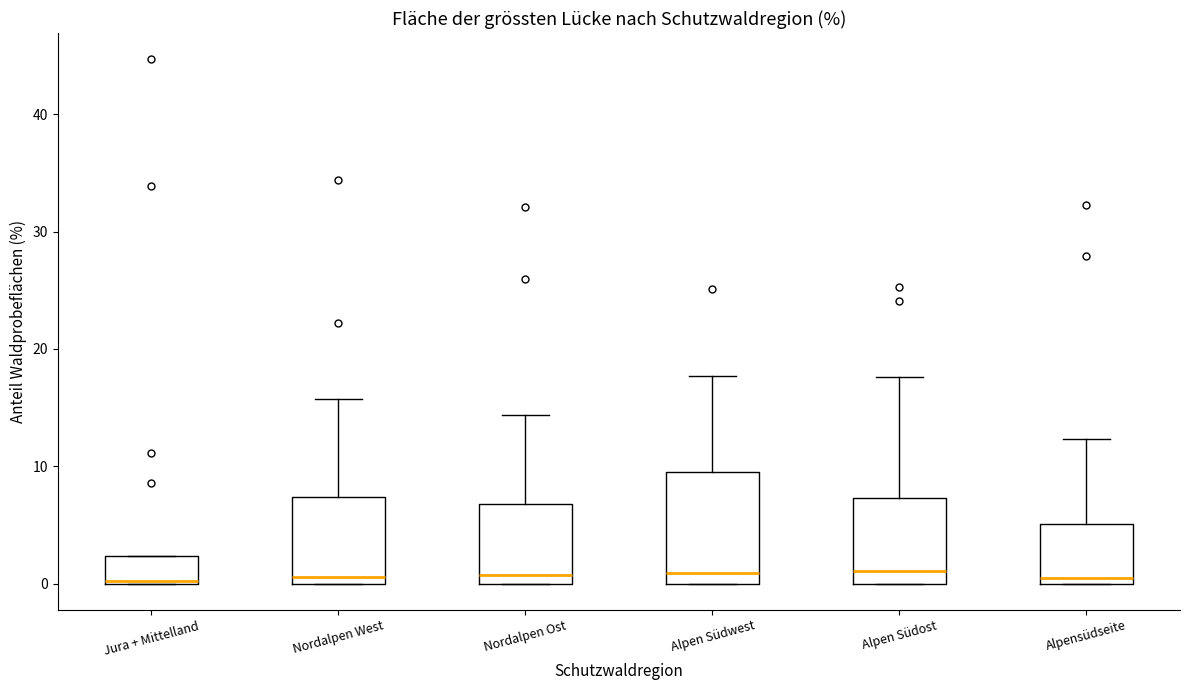

Reading left to right, read every box against the y-axis: the position of its median line, the range the box covers, and the ends of its whiskers. The values are not printed on the chart, so give them approximately, as read against the axis.

Jura + Mittelland: median 0, box 0 to 2, whiskers 0 to 2
Nordalpen West: median 1, box 0 to 7, whiskers 0 to 16
Nordalpen Ost: median 1, box 0 to 7, whiskers 0 to 14
Alpen Südwest: median 1, box 0 to 10, whiskers 0 to 18
Alpen Südost: median 1, box 0 to 7, whiskers 0 to 18
Alpensüdseite: median 1, box 0 to 5, whiskers 0 to 12